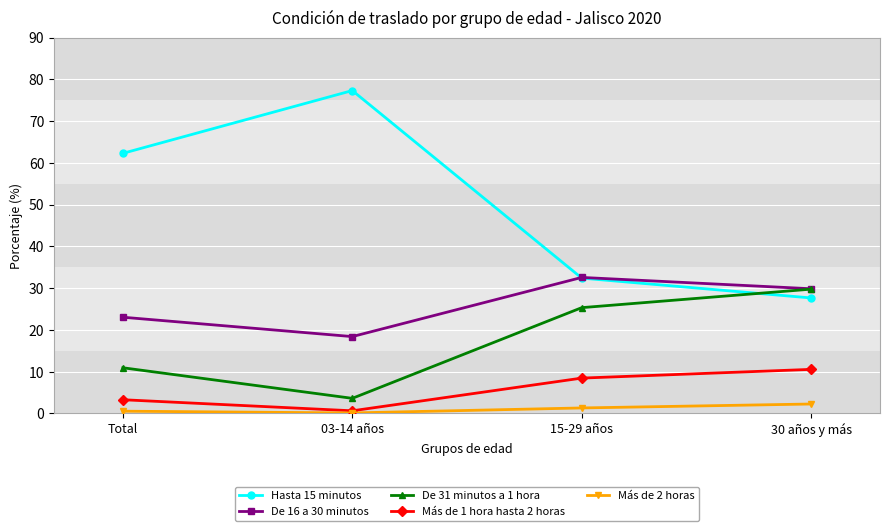

What is the spread (max minus min) of values at 30 años y más?

27.6